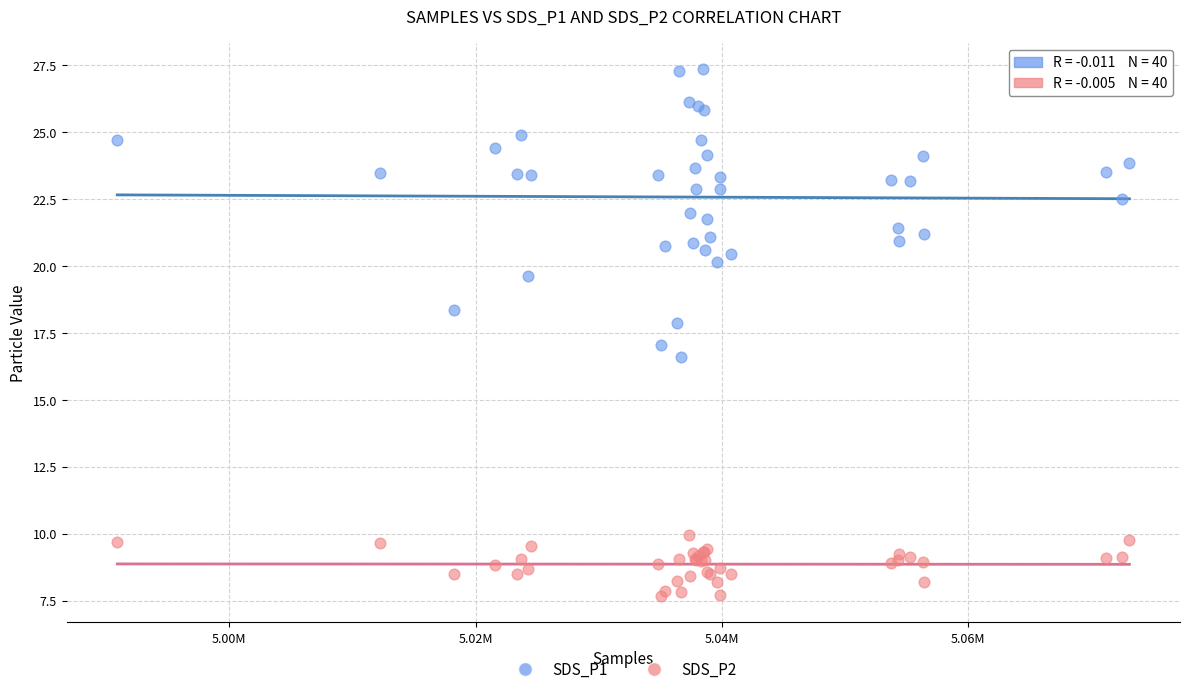

Which series reaches the maximum Y coordinate?

SDS_P1